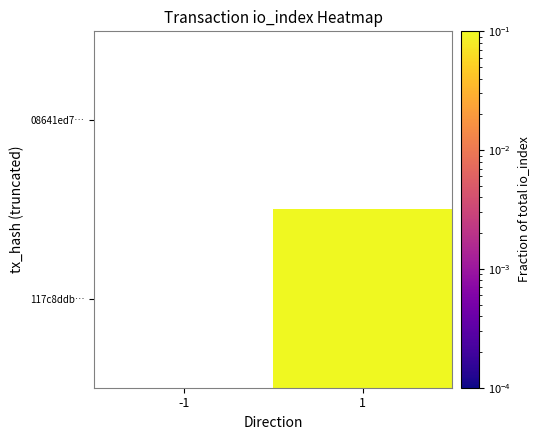

At which category does the chart reach its minimum across all series?

-1